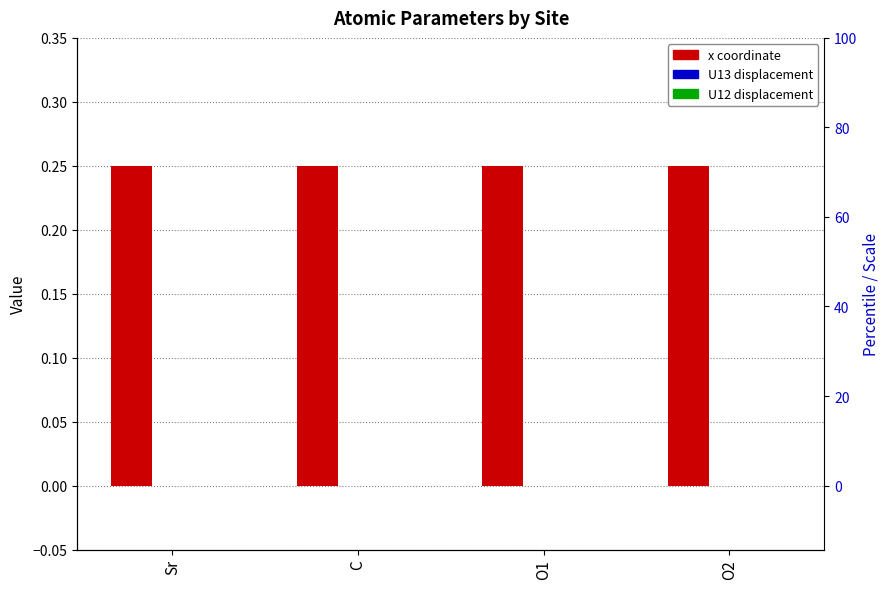

Reading left to right, what are all the values shown in this chart?

x: 0.2	0.2	0.2	0.2
U13: 0.0	0.0	0.0	0.0
U12: 0.0	0.0	0.0	0.0